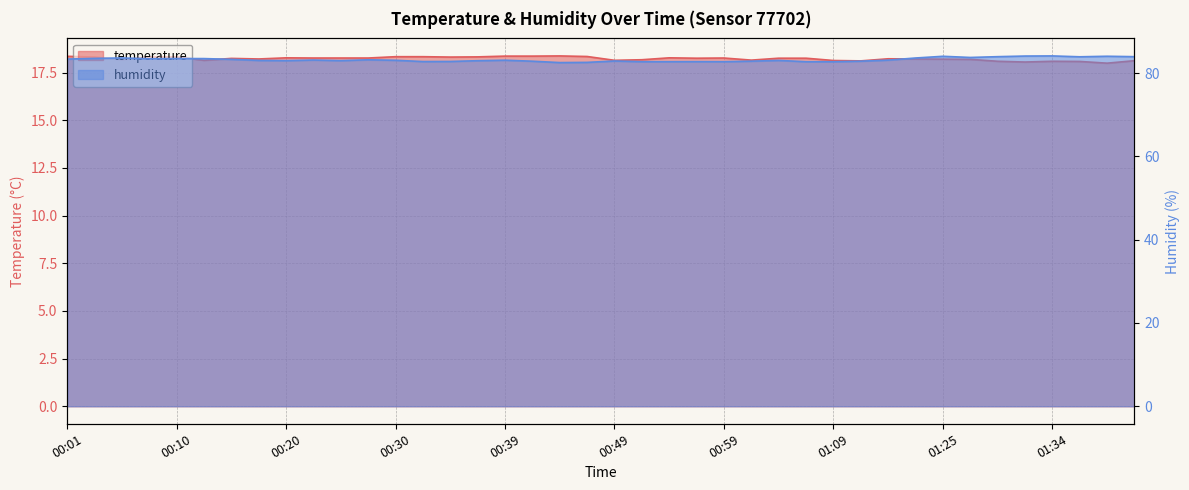

At which category is the sum across all series the highest?

01:25